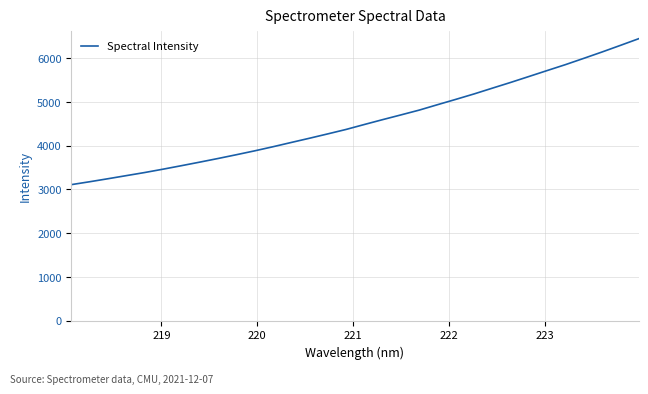

What is the maximum value shown in the chart?

6441.6